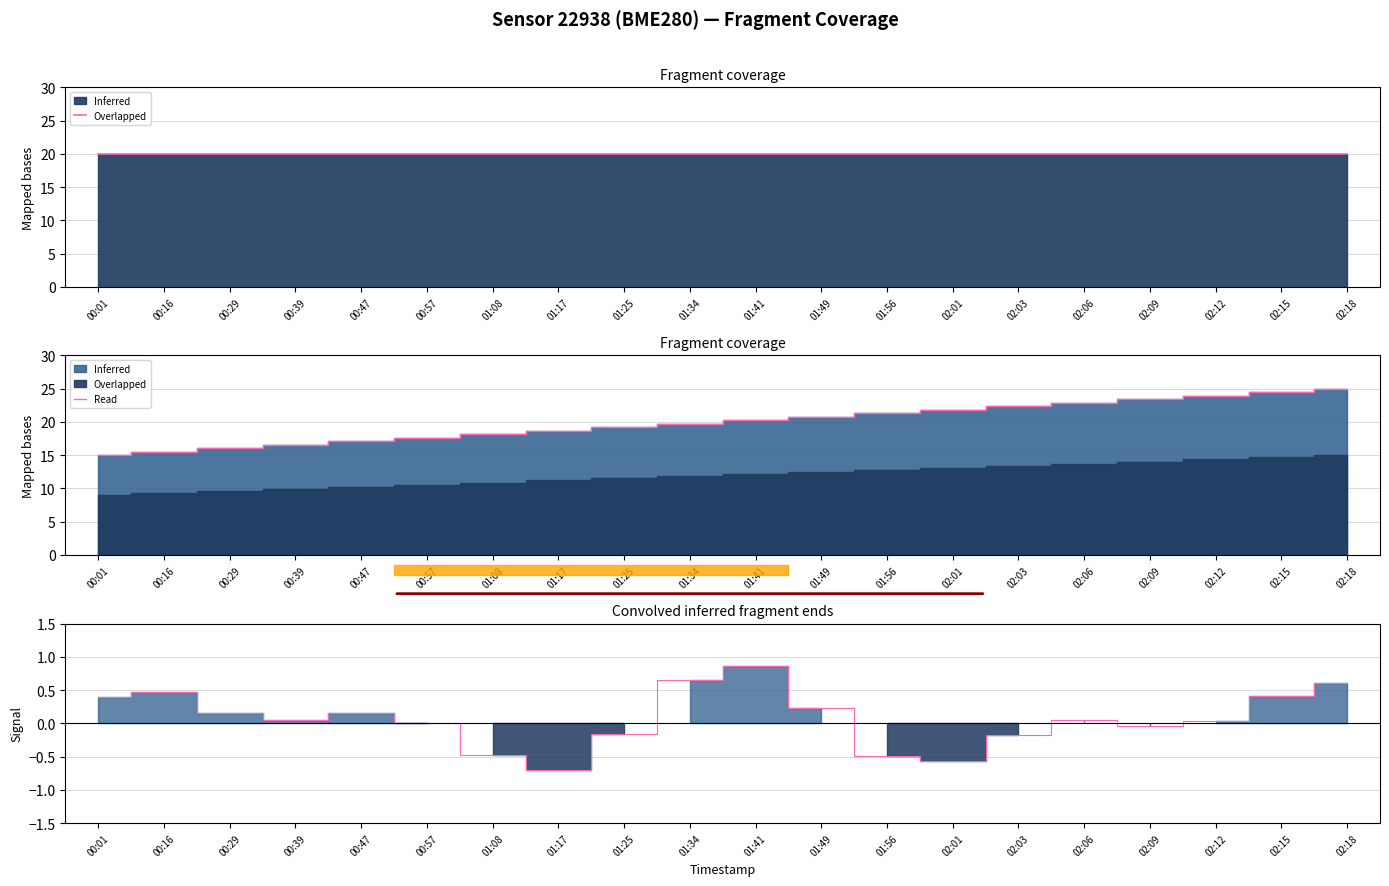

What position from the right is 01:17?

13